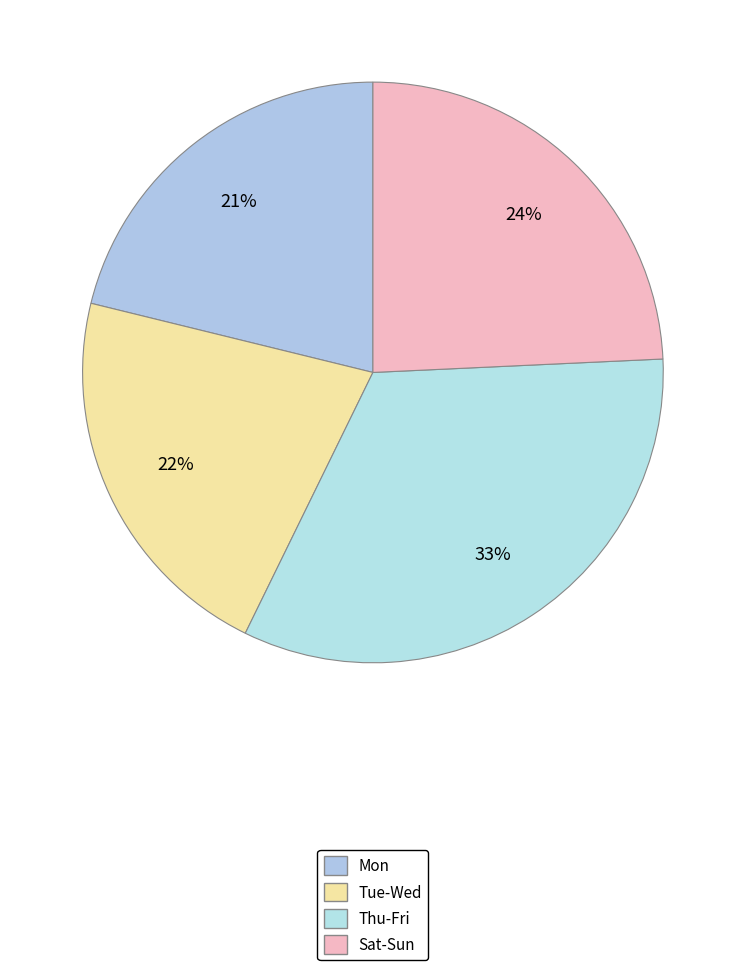

How many slices are in this pie chart?

4